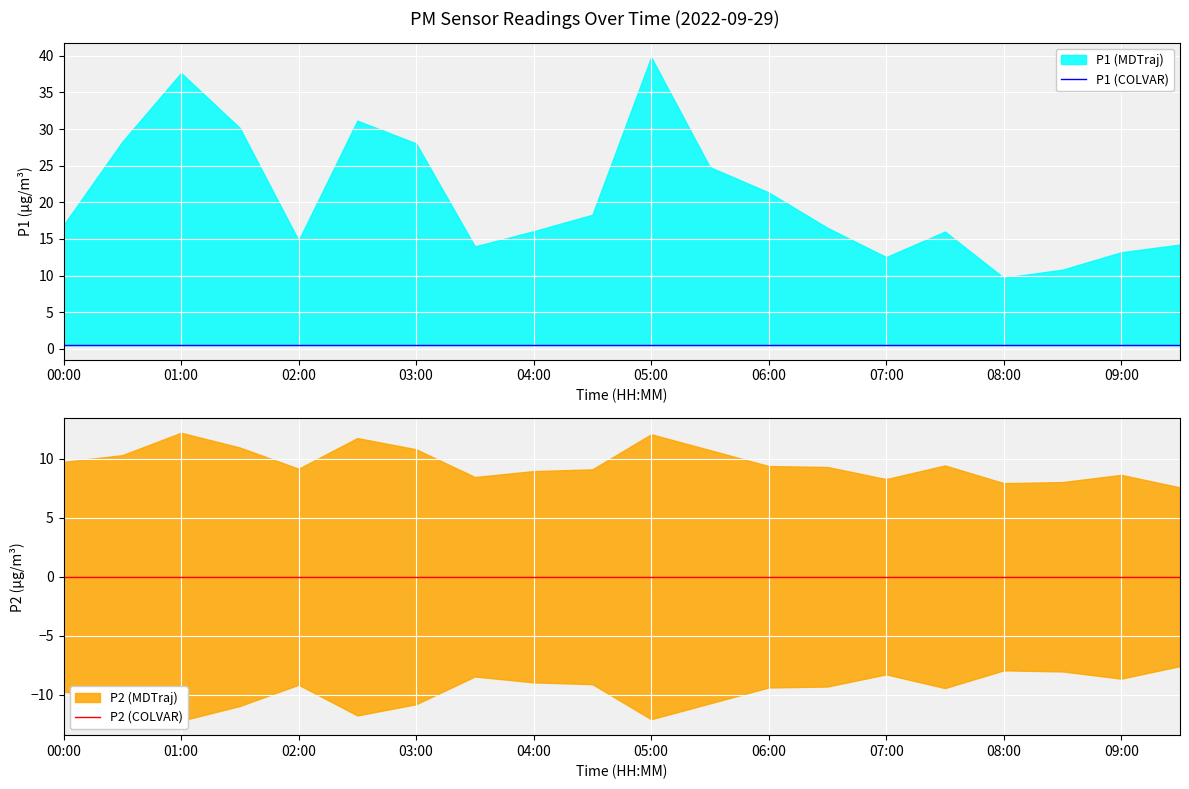

What is the spread (max minus min) of values at 05:00?

0.5